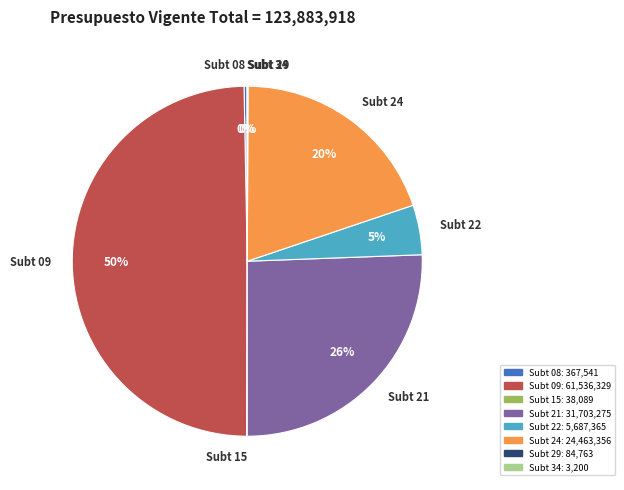

To the nearest percent, what percentage of the pie is Subt 22?

5%